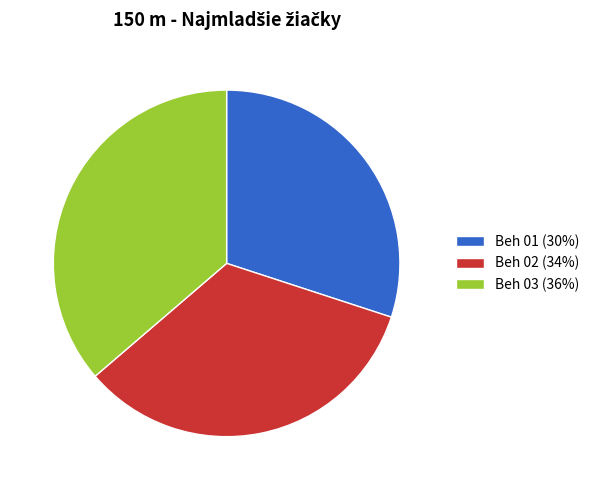

Do Beh 01 (30%) and Beh 03 (36%) together represent more than half of the pie?

Yes